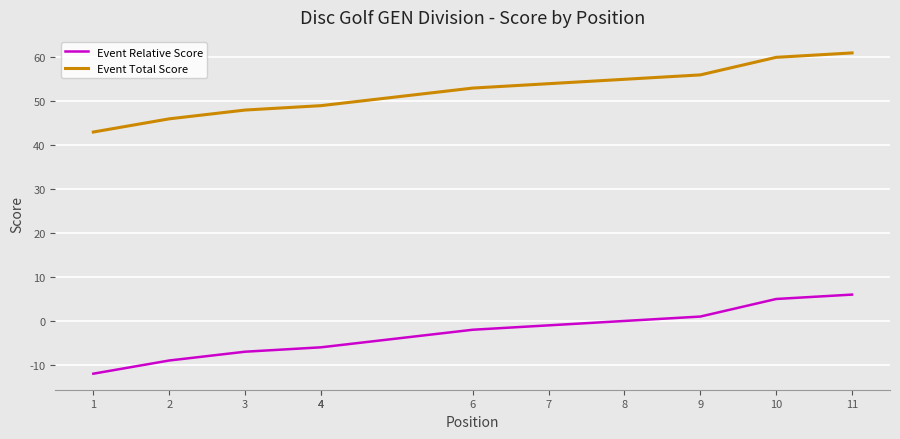

The Event Total Score series shows 49 at 4. True or false?

True